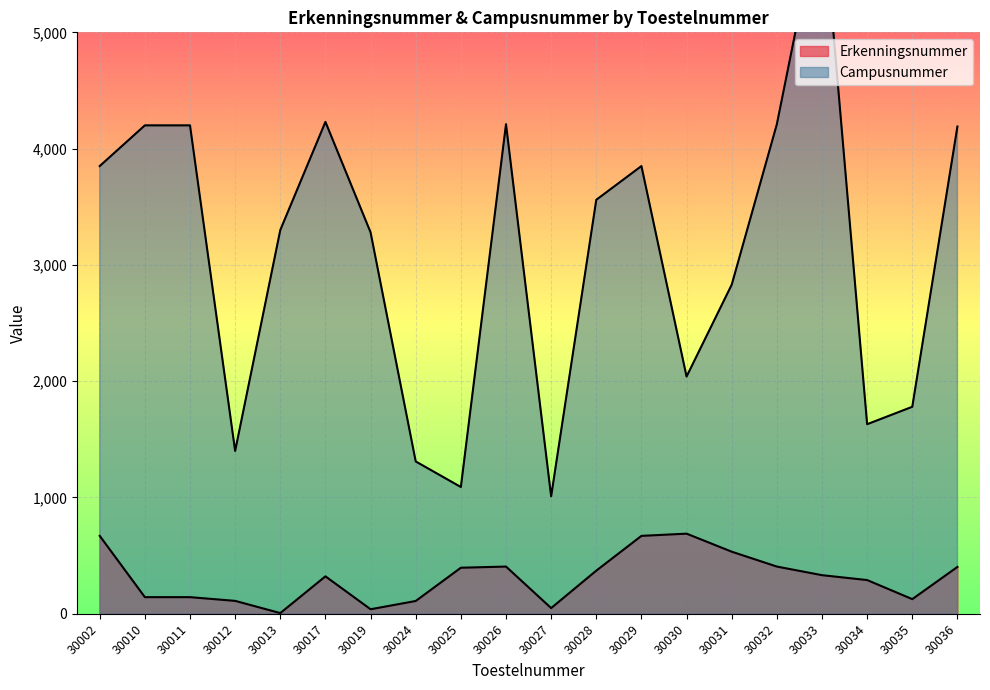

Which series changed the most between 30002 and 30035?

Campusnummer